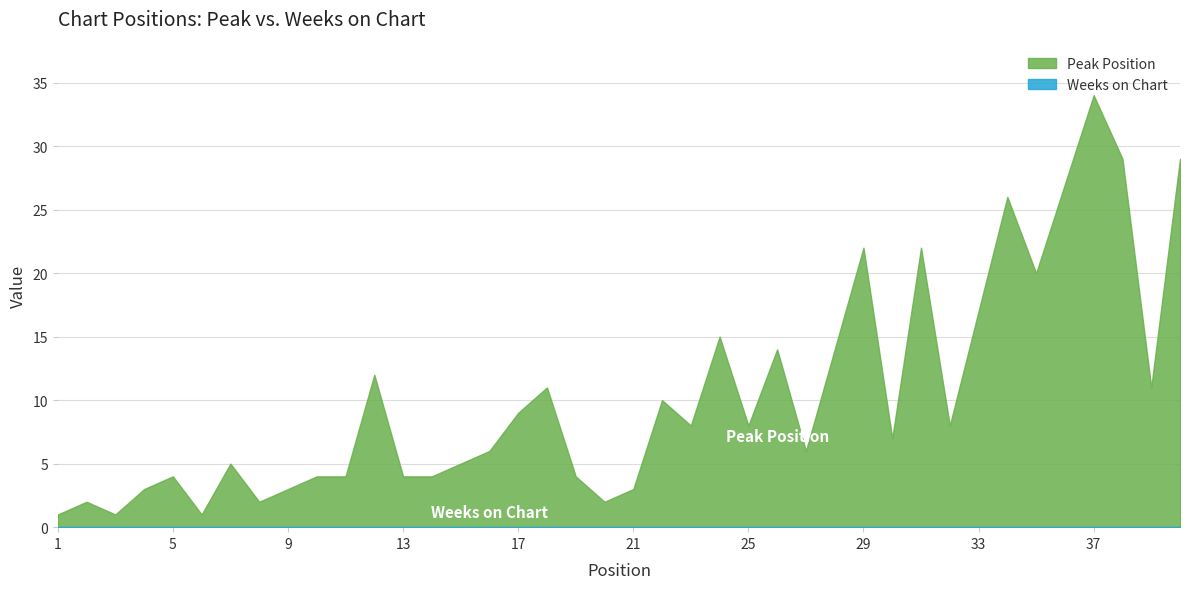

Where is the first local maximum?

2